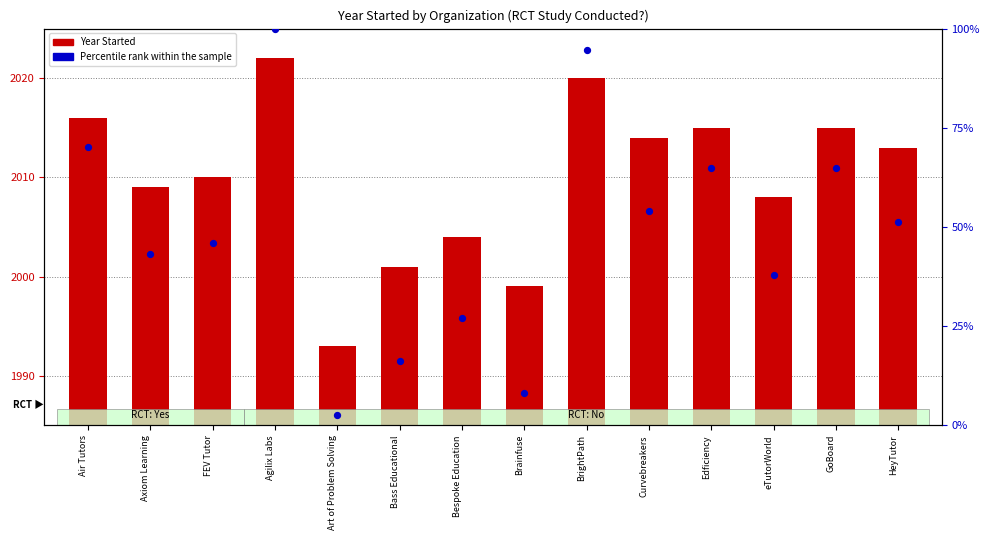

Is the value of Percentile rank within the sample at Brainfuse greater than the value of Year Started at Agilix Labs?

No